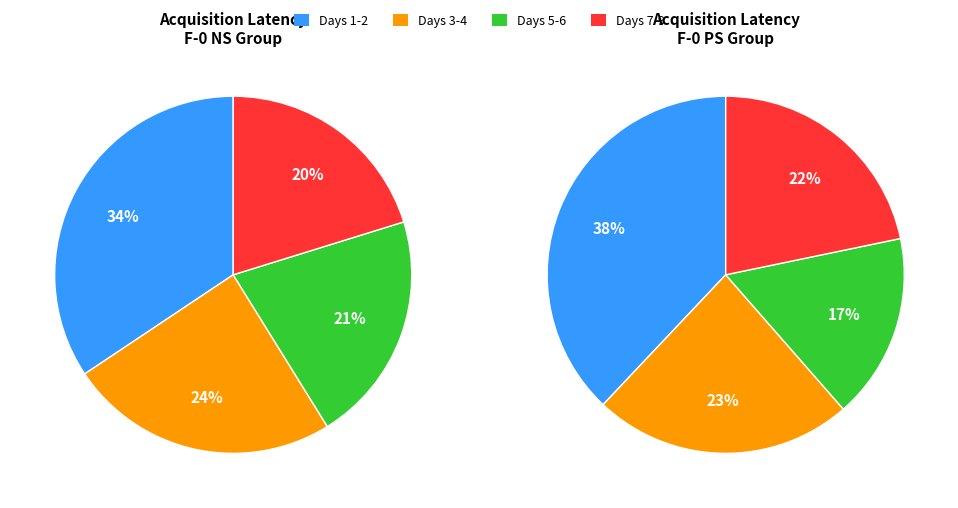

Is there a majority slice in this chart?

No